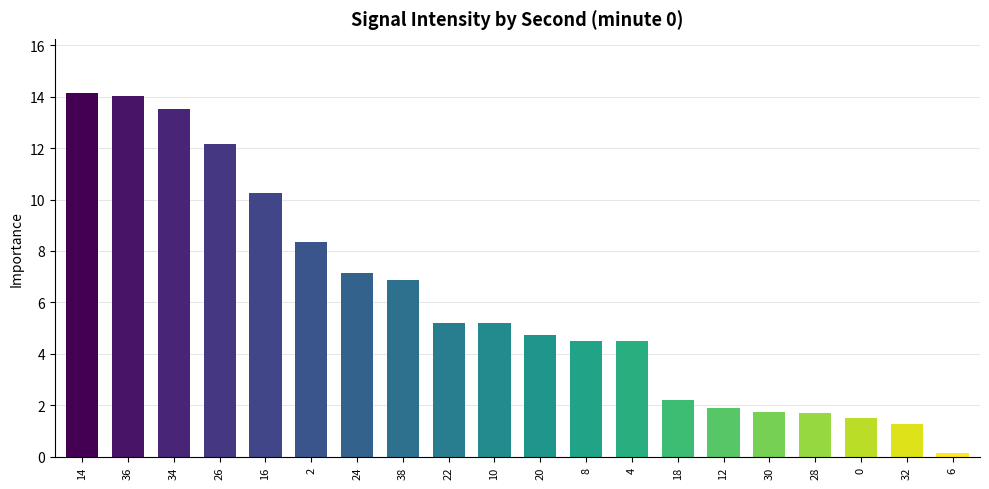

Reading left to right, what are all the values shown in this chart?

14.1	14.0	13.5	12.2	10.2	8.4	7.1	6.9	5.2	5.2	4.7	4.5	4.5	2.2	1.9	1.7	1.7	1.5	1.3	0.1